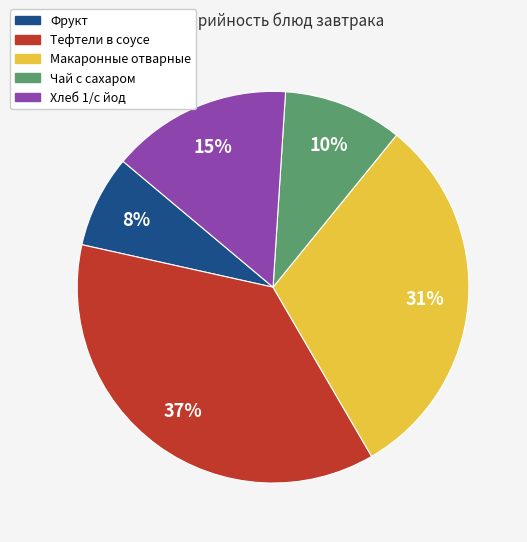

How many segments does this pie chart have?

5